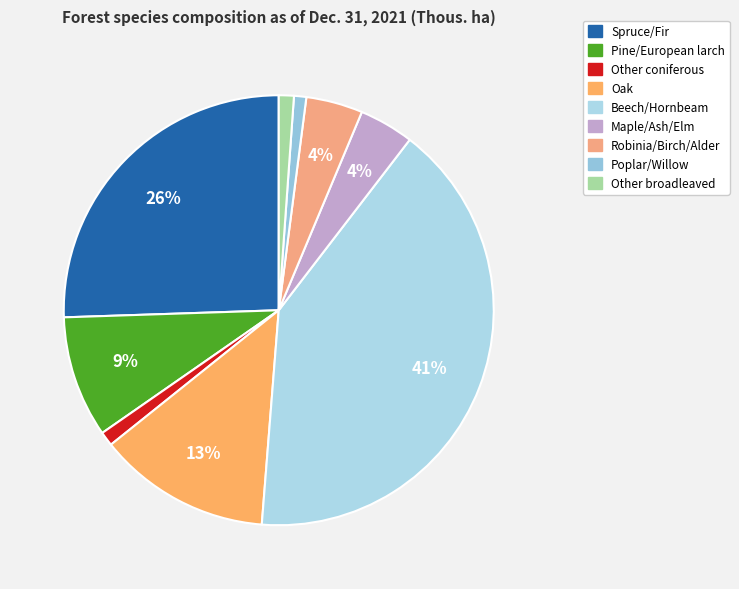

Rank the categories by value from lowest to highest.

Poplar/Willow, Other coniferous, Other broadleaved, Maple/Ash/Elm, Robinia/Birch/Alder, Pine/European larch, Oak, Spruce/Fir, Beech/Hornbeam